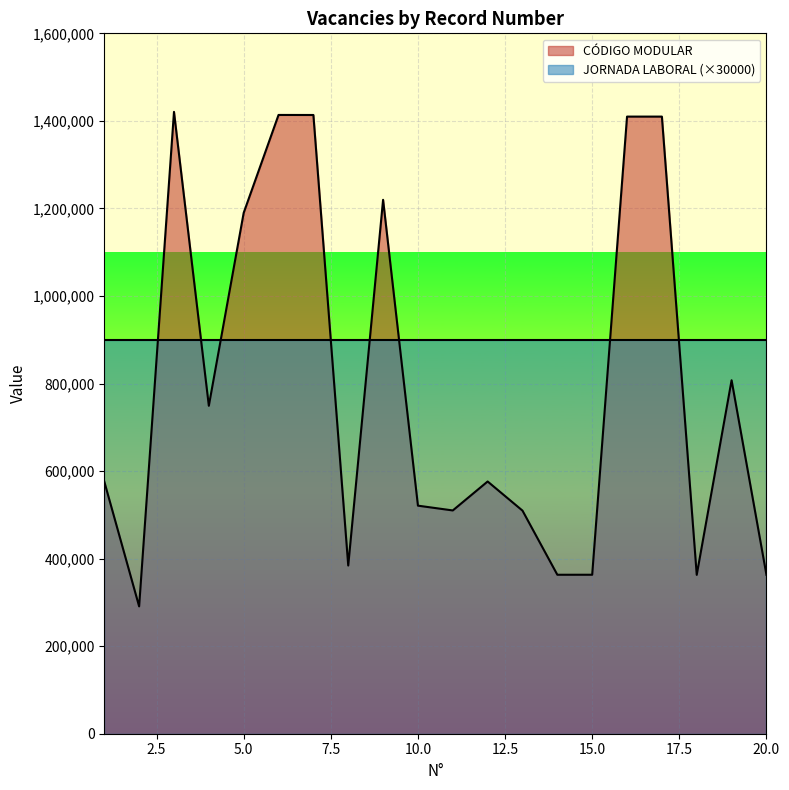

List the labels in order of value, largest first.

3, 6, 7, 16, 17, 9, 5, 19, 4, 12, 1, 10, 11, 13, 8, 15, 14, 20, 18, 2